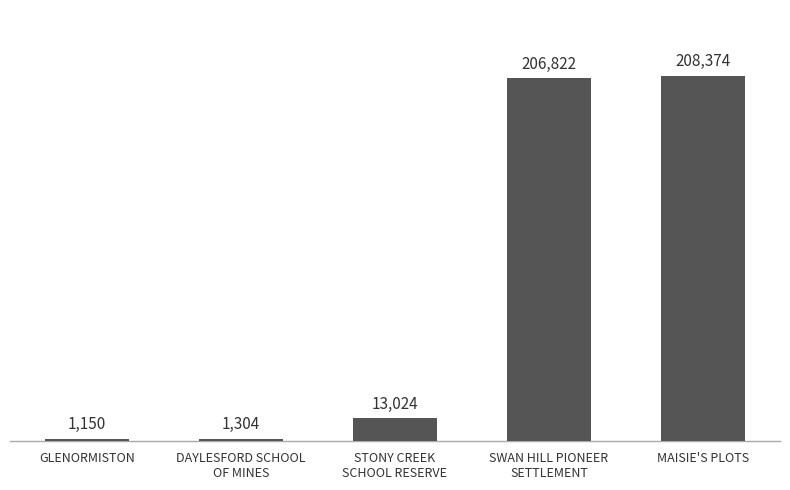

What is the value of the 5th bar from the left?

208374